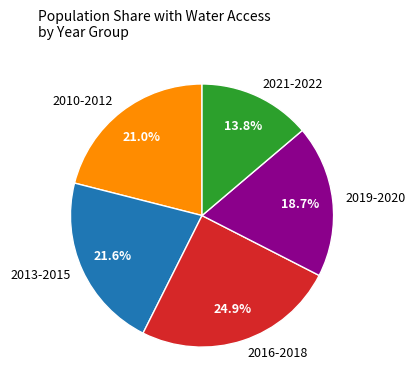

What percentage is NOT represented by 2021-2022?

86.2%